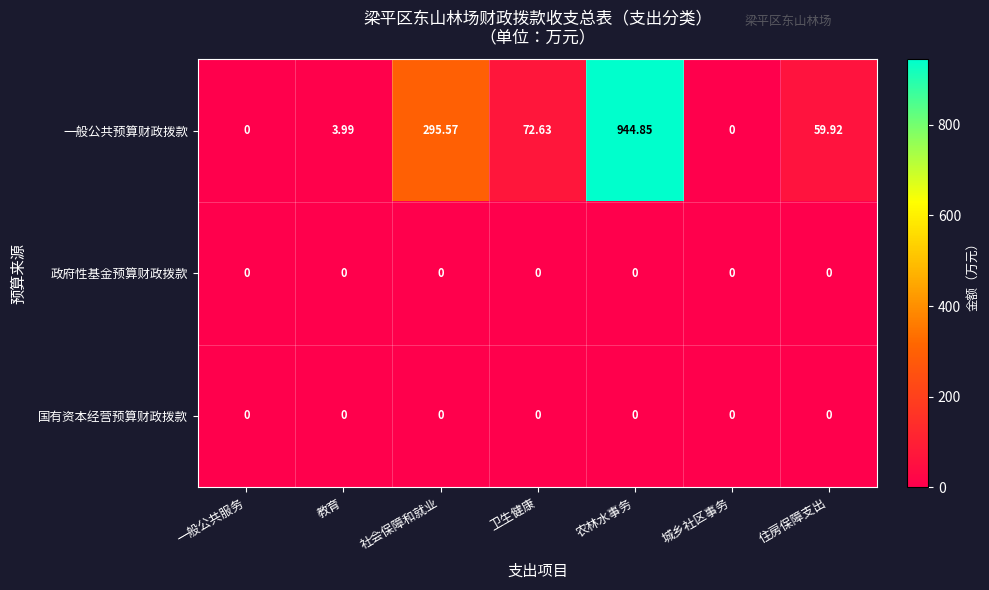

How many data points does each series have?

7